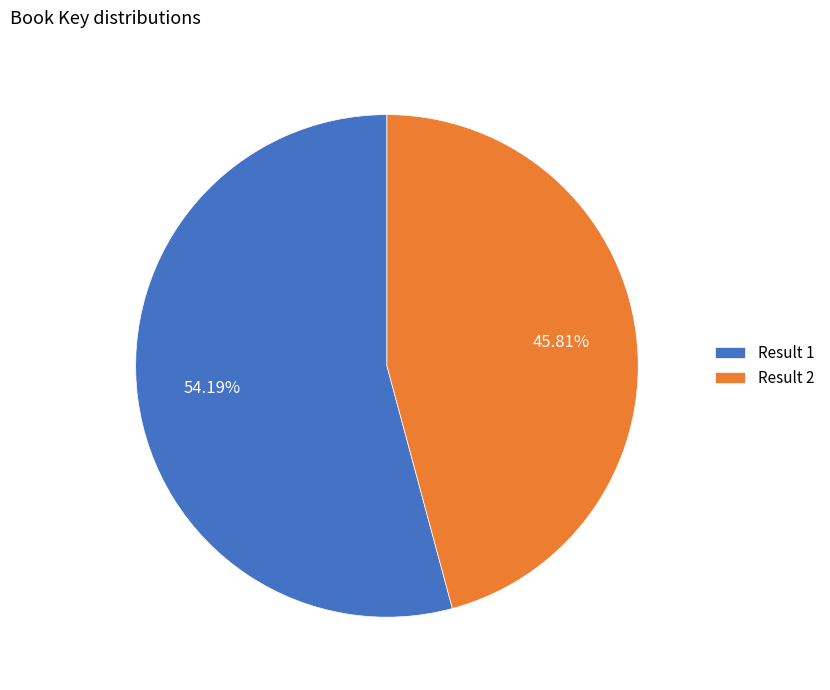

Rank the categories by value from highest to lowest.

Result 1, Result 2